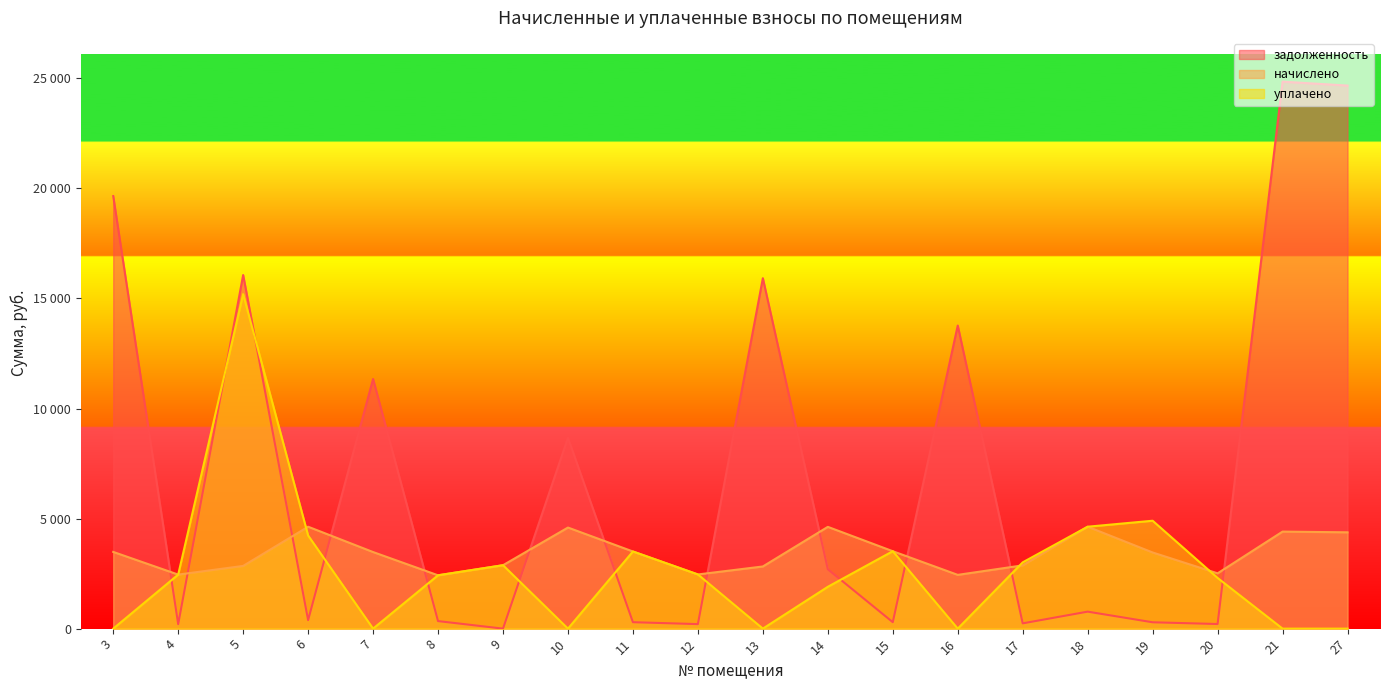

Which category has the highest value in the уплачено series?

5